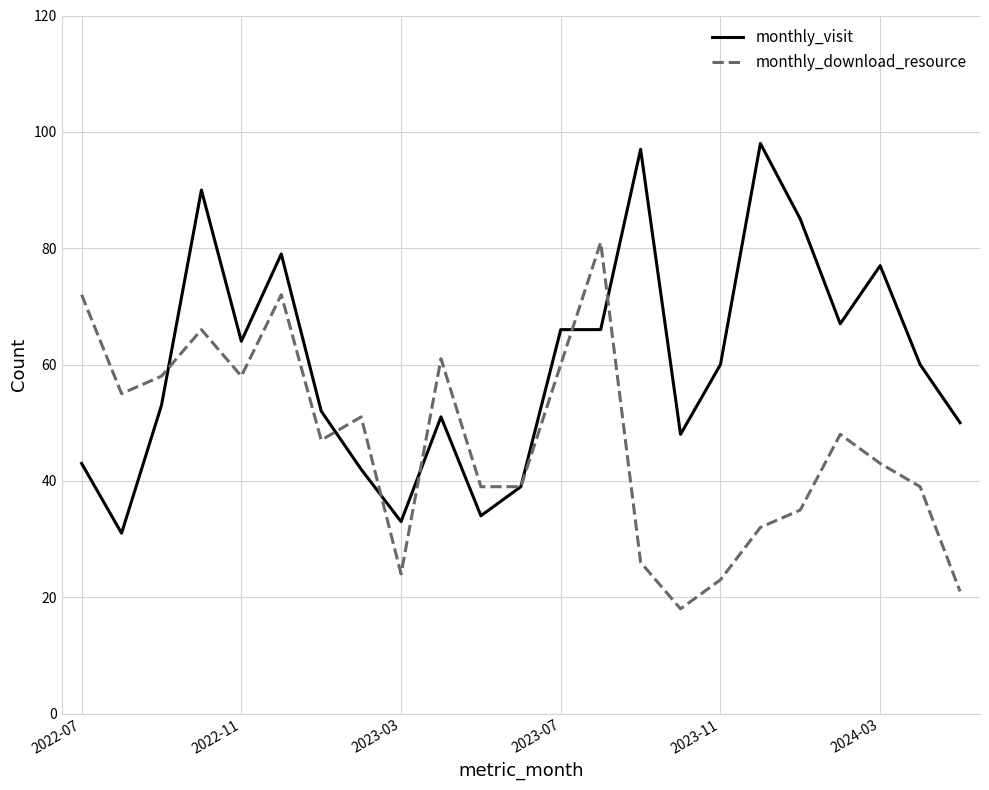

What is the difference between the maximum and minimum values in the monthly_visit series?

67